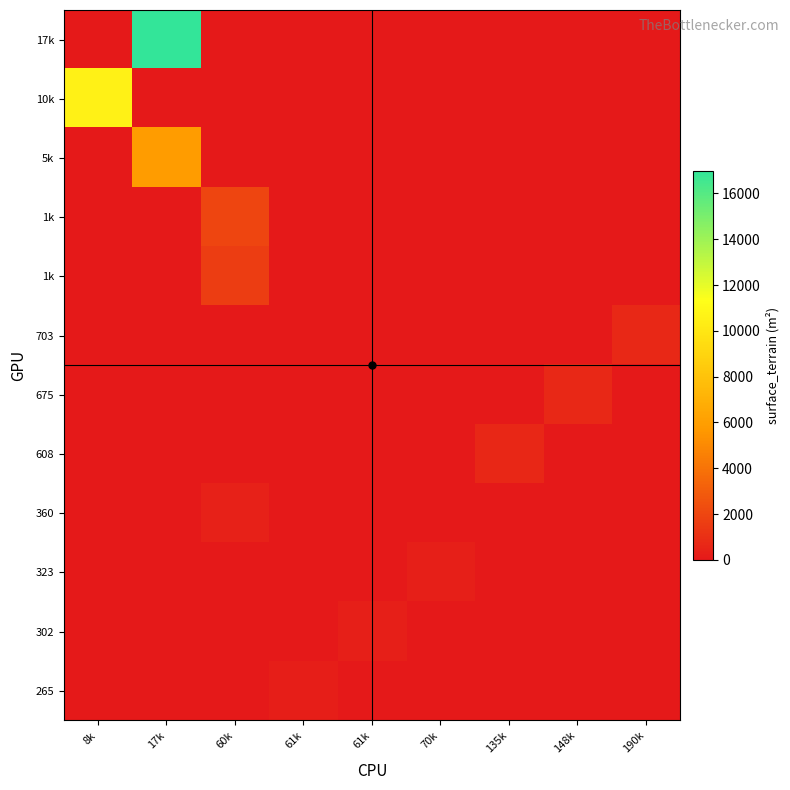

What is the total value across all series at 70k?

323